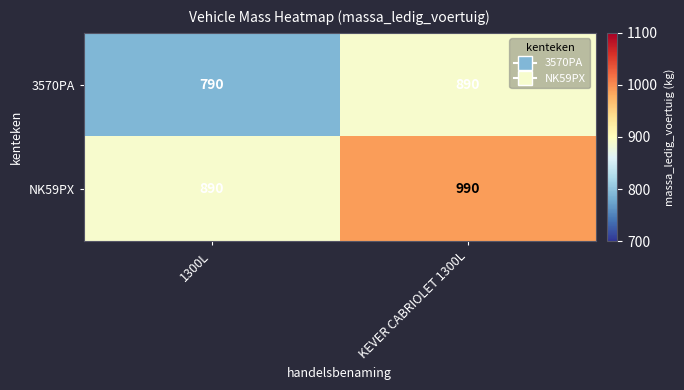

Which series has the largest total across all categories?

NK59PX